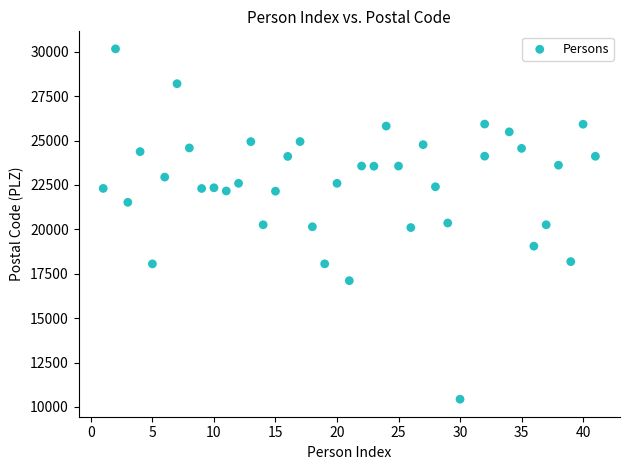

What is the range of X values (max minus min)?

40